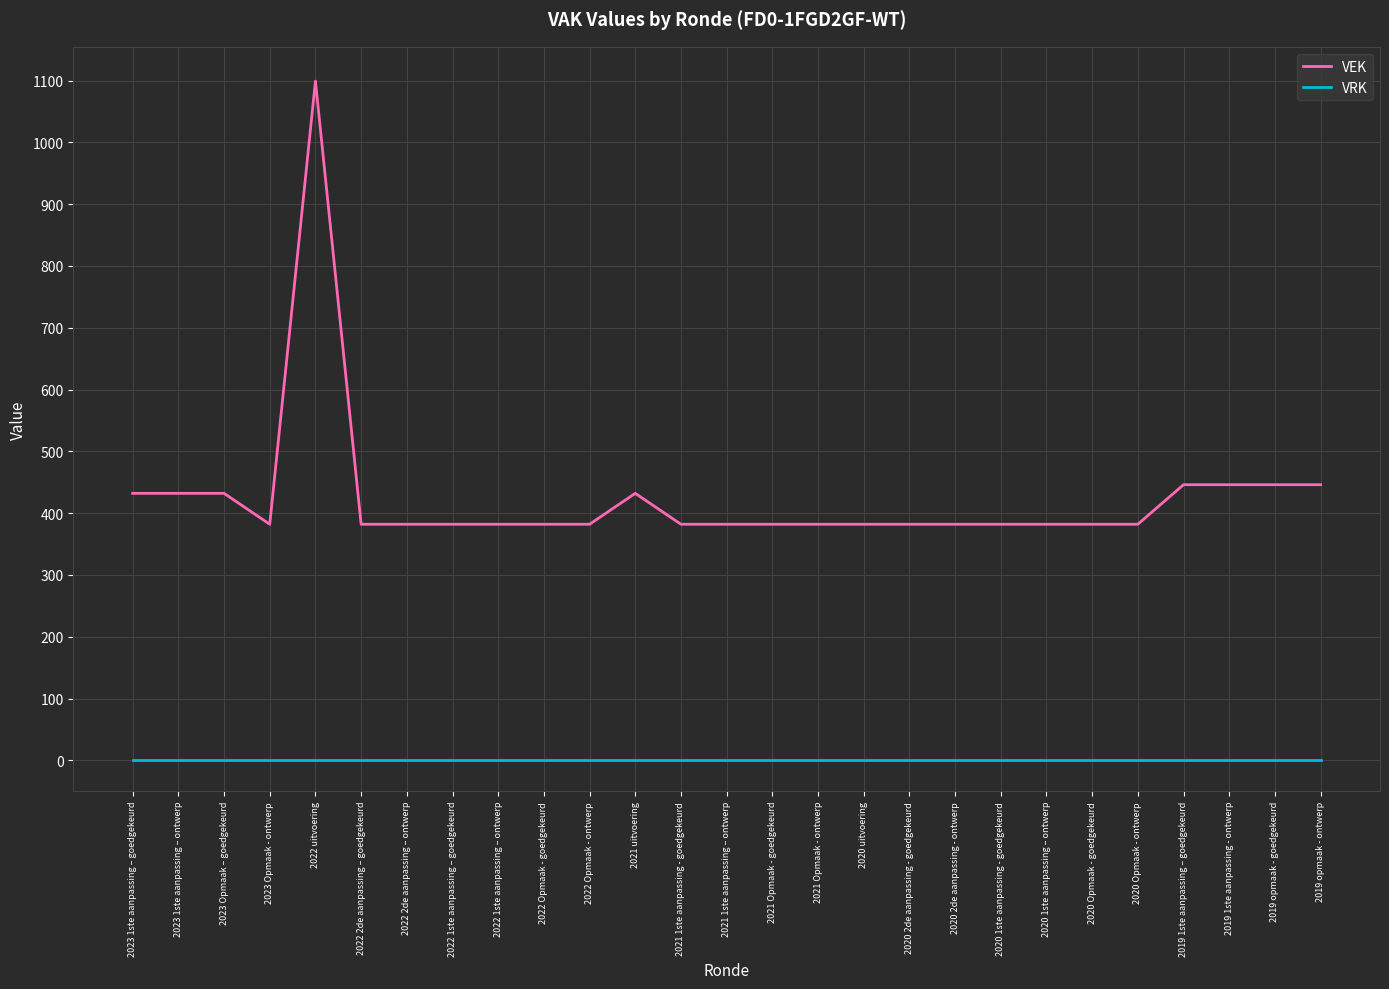

What position from the right is 2022 uitvoering?

23